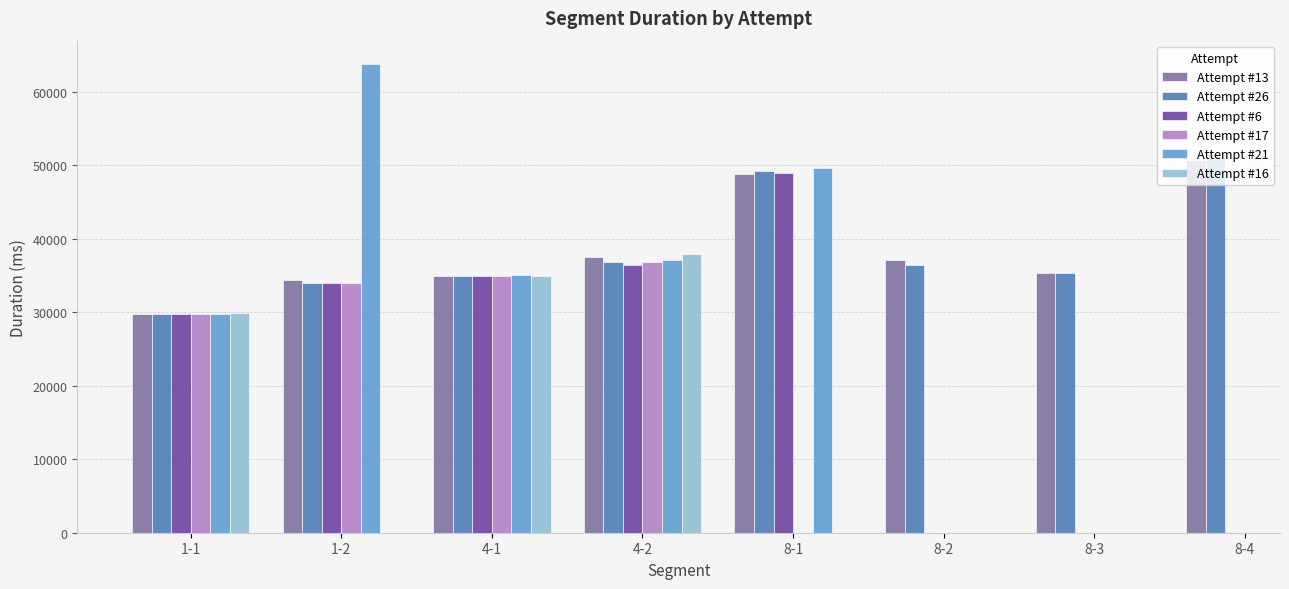

What is the average value of the Attempt #13 series?

38549